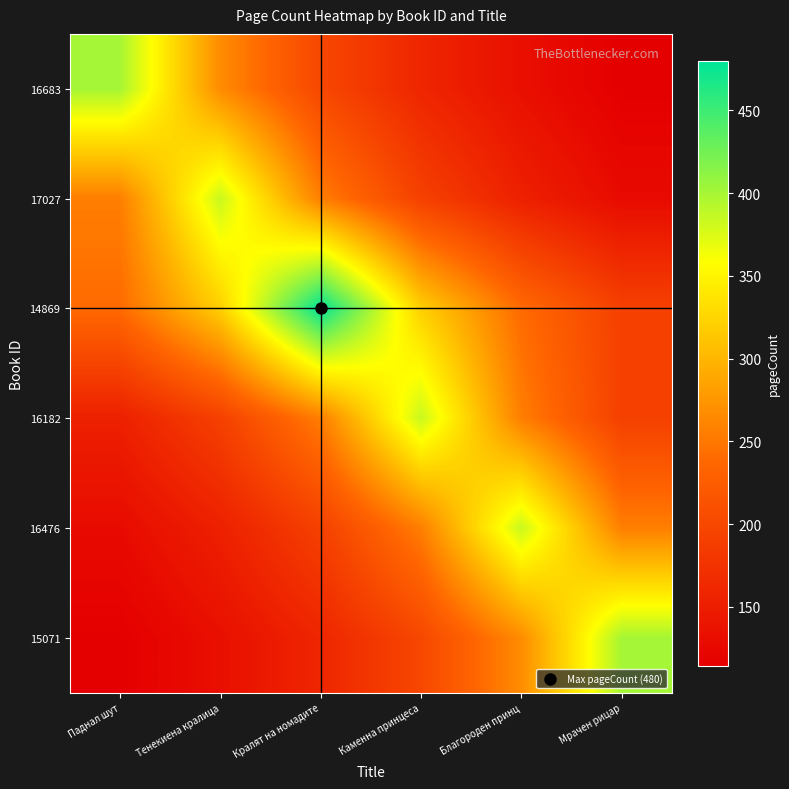

Which series has the largest total across all categories?

14869